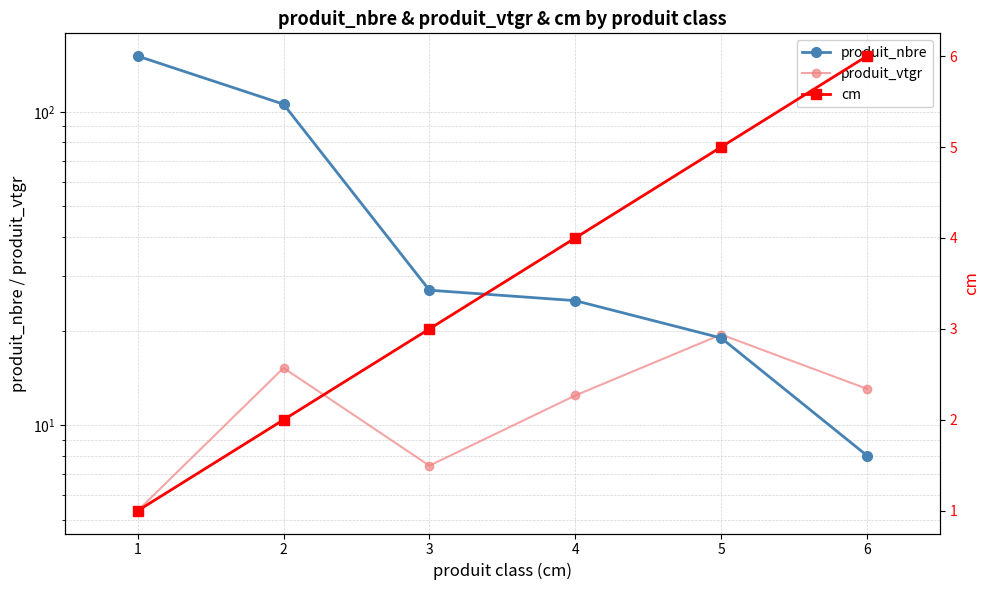

Is the value of cm at 4 greater than the value of produit_nbre at 3?

No